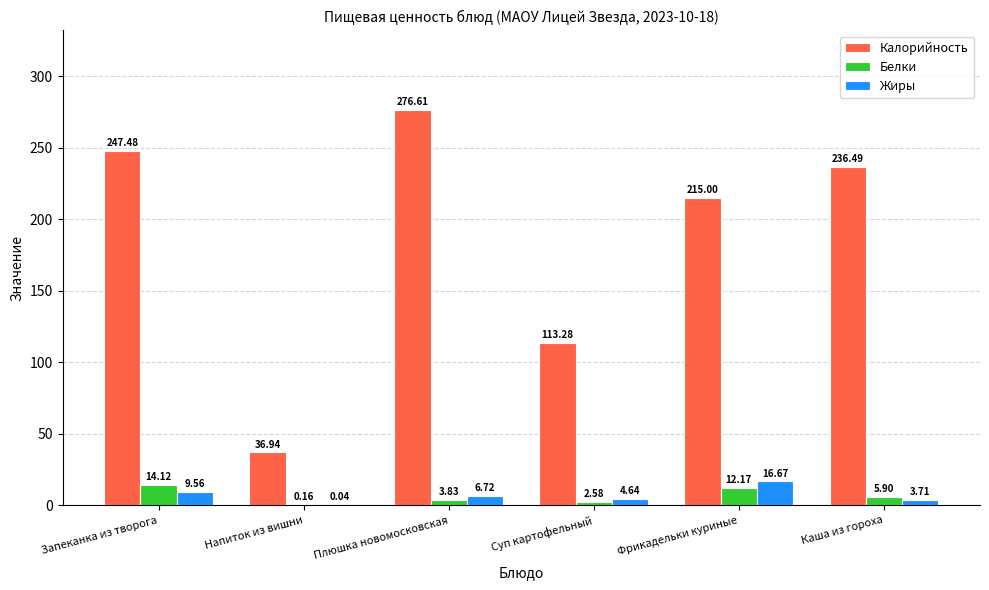

At which label does Белки first exceed 5?

Запеканка из творога